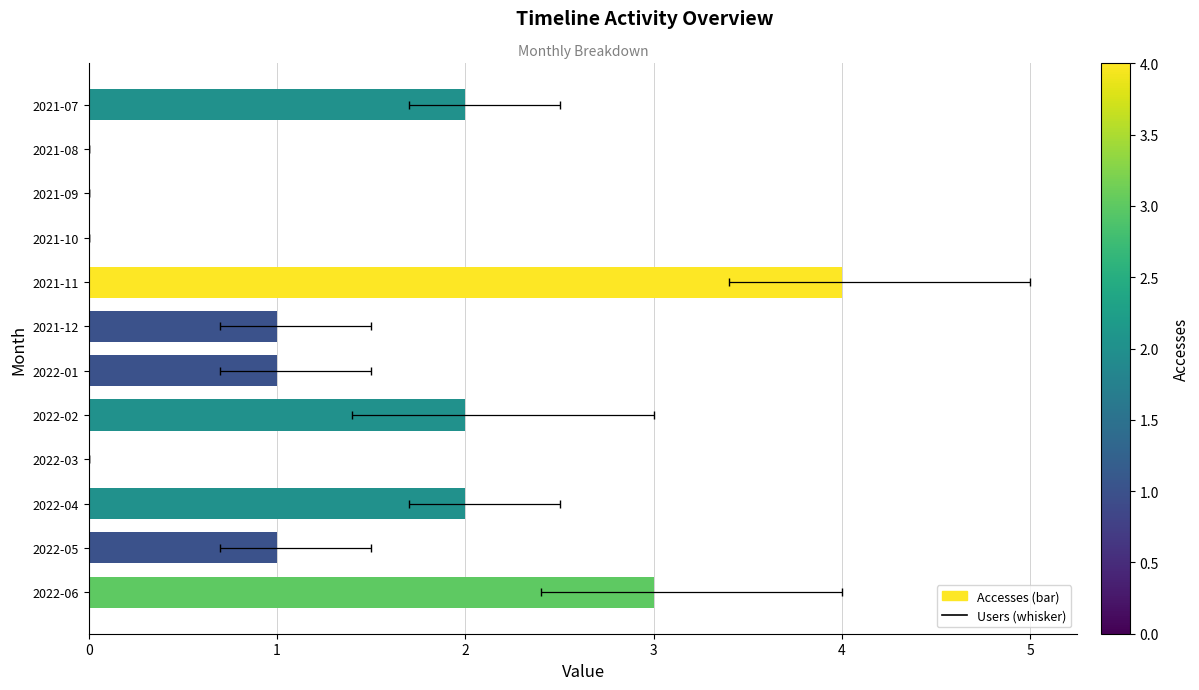

Rank the categories by value from lowest to highest.

2021-08, 2021-09, 2021-10, 2022-03, 2021-12, 2022-01, 2022-05, 2021-07, 2022-02, 2022-04, 2022-06, 2021-11